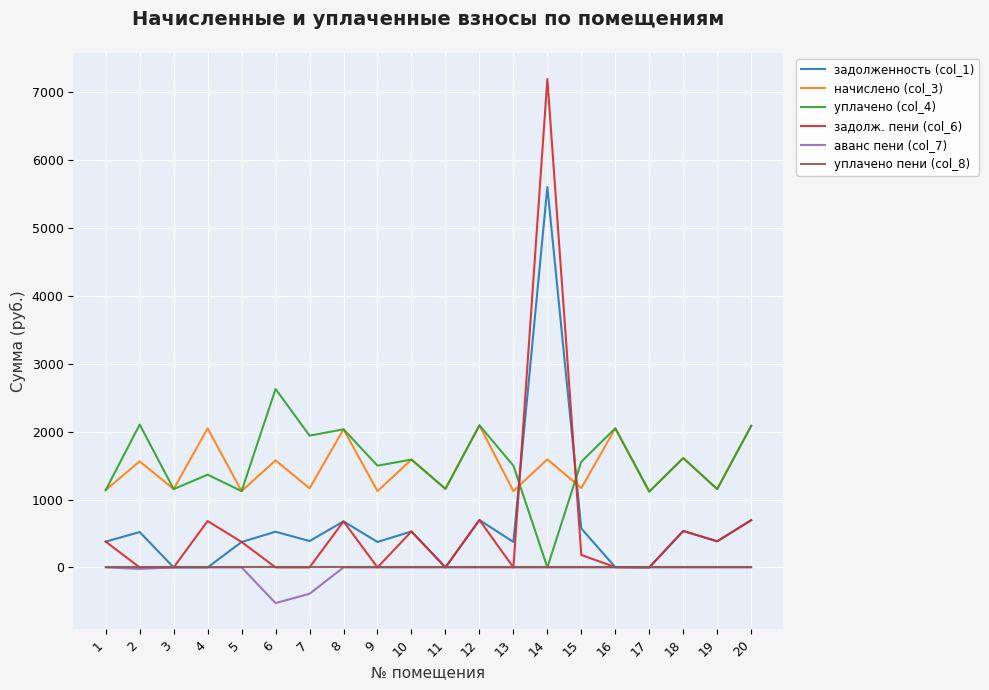

At which category is the sum across all series the highest?

14